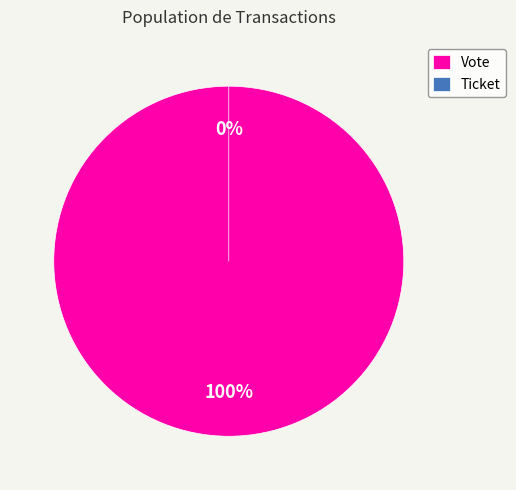

To the nearest percent, what is the difference between the Ticket and Vote slice percentages?

100%